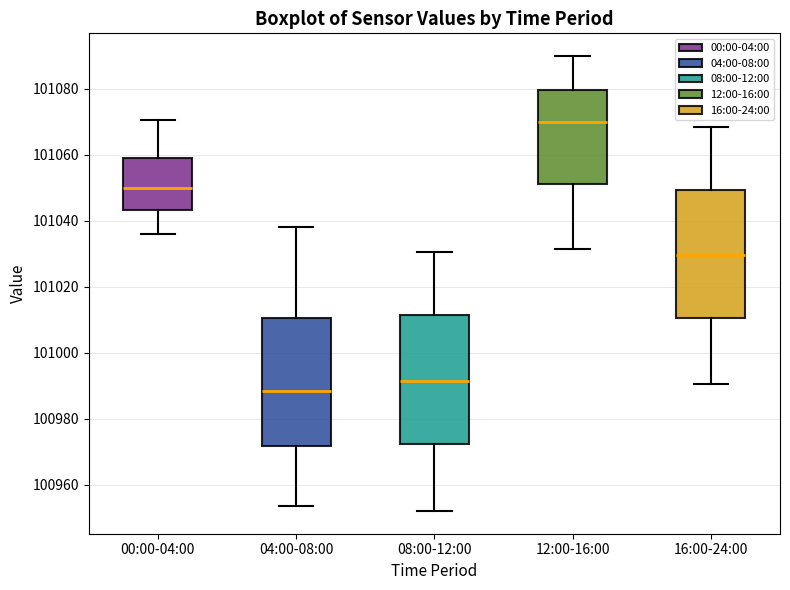

Reading left to right, transcribe this box plot: for each box, give where its median line is, the range the box spans, and where its two whiskers end, as read against the y-axis. The values are not printed on the chart, so give them approximately, as read against the axis.

00:00-04:00: median 101050, box 101044 to 101058, whiskers 101036 to 101070
04:00-08:00: median 100988, box 100972 to 101010, whiskers 100954 to 101038
08:00-12:00: median 100992, box 100972 to 101012, whiskers 100952 to 101030
12:00-16:00: median 101070, box 101052 to 101080, whiskers 101032 to 101090
16:00-24:00: median 101030, box 101010 to 101050, whiskers 100990 to 101068